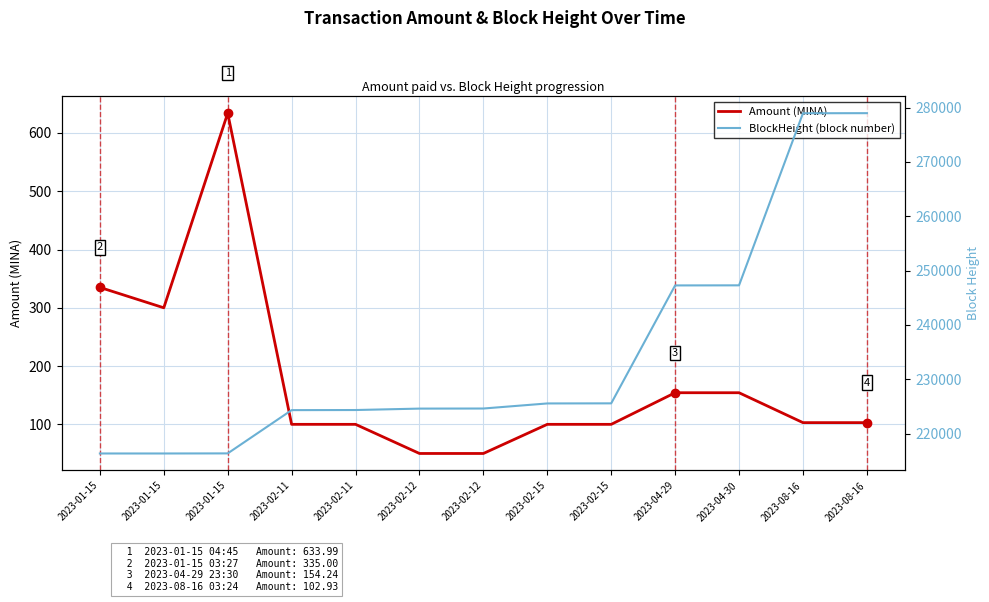

Is the value of Amount (MINA) at 2023-02-11 greater than the value of BlockHeight (block number) at 2023-08-16?

No